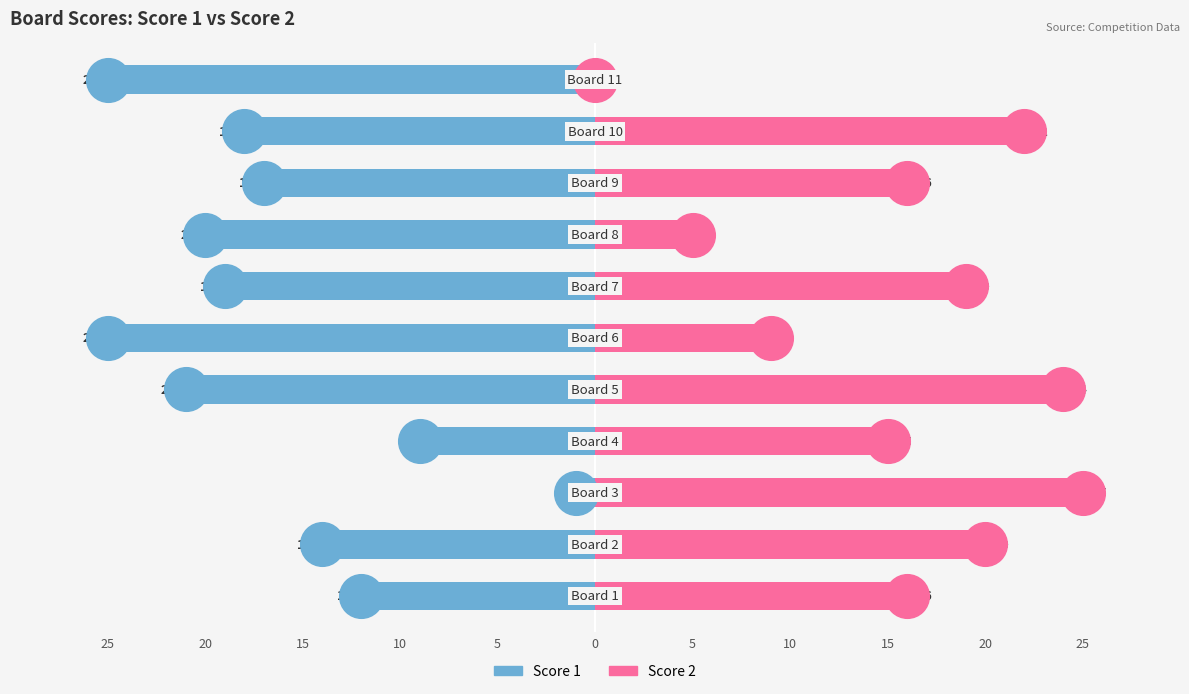

At how many categories does at least one series exceed -11?

11